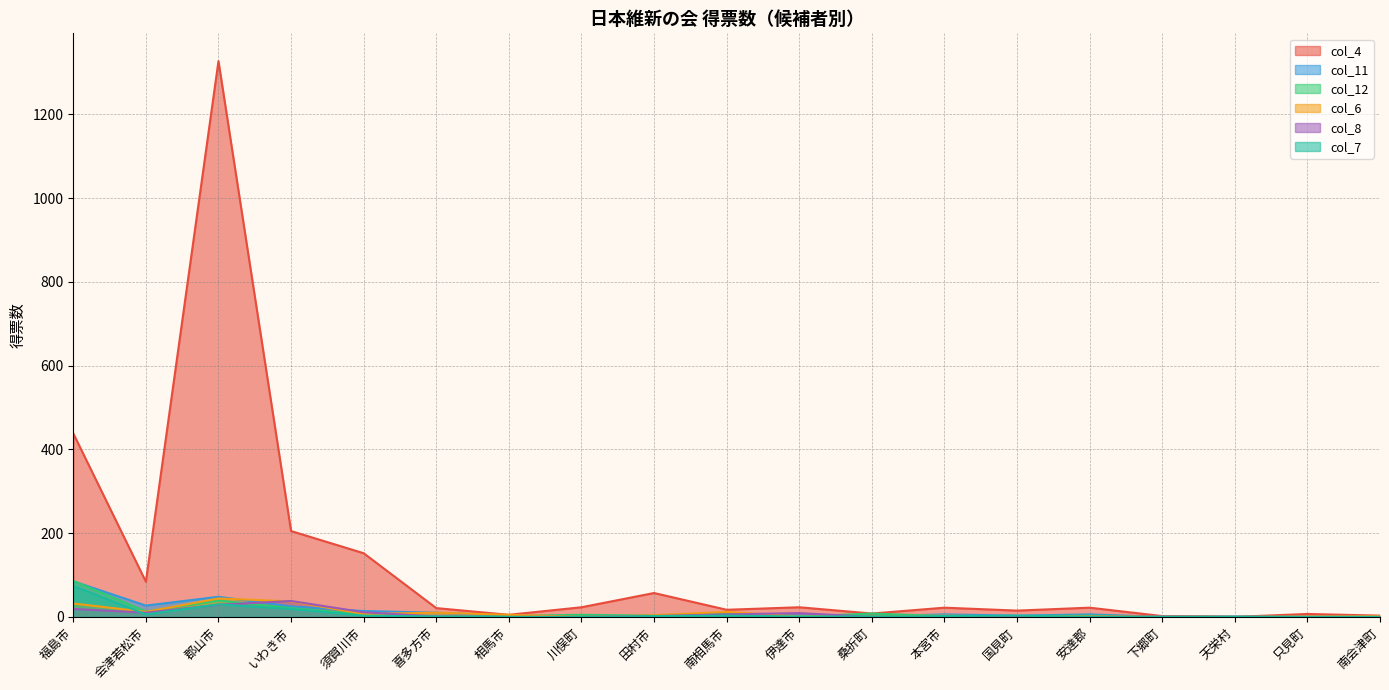

List the series in order of their peak value, lowest first.

col_8, col_6, col_7, col_11, col_12, col_4